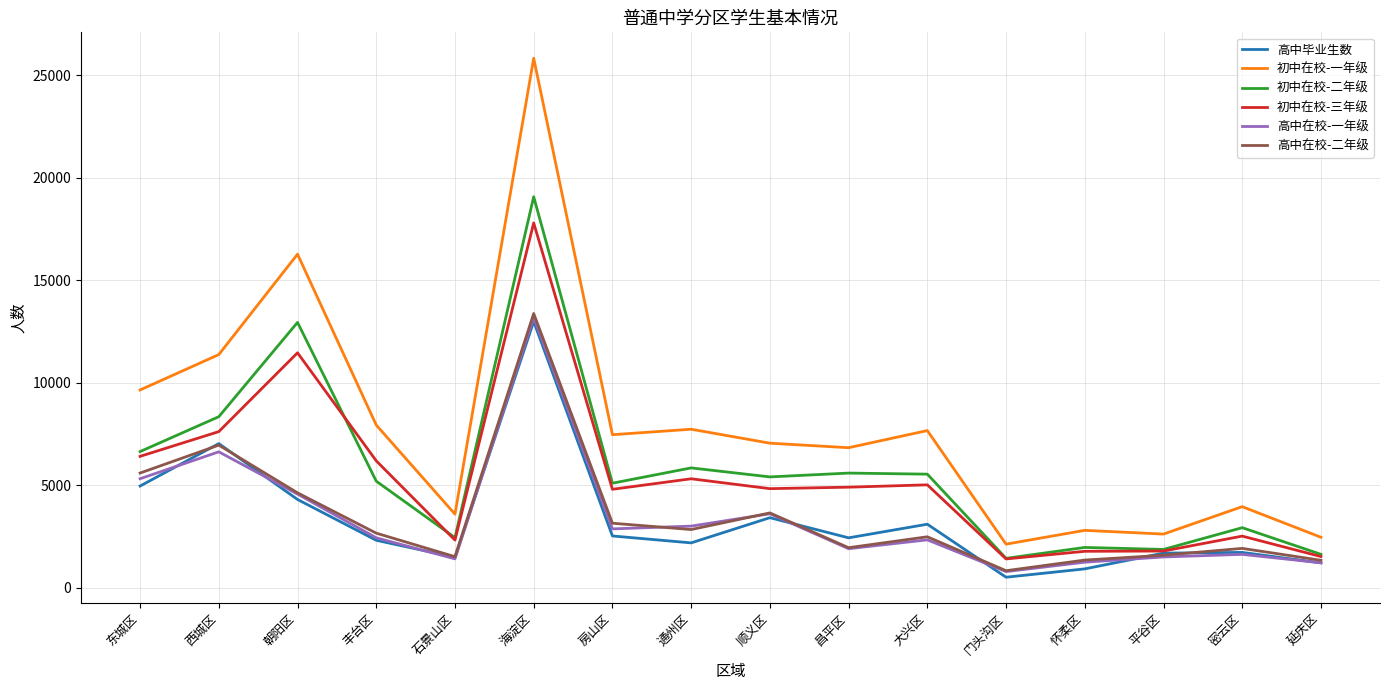

What is the difference between the highest and lowest values at 西城区?

4741